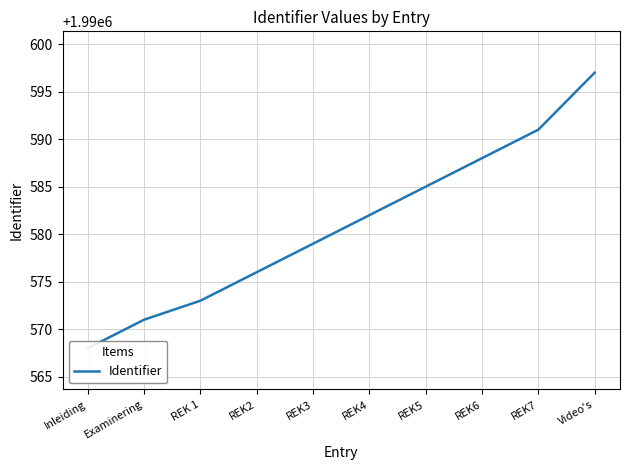

Reading left to right, transcribe all the data shown in this chart.

Inleiding=1990568	Examinering=1990571	REK 1=1990573	REK2=1990576	REK3=1990579	REK4=1990582	REK5=1990585	REK6=1990588	REK7=1990591	Video's=1990597